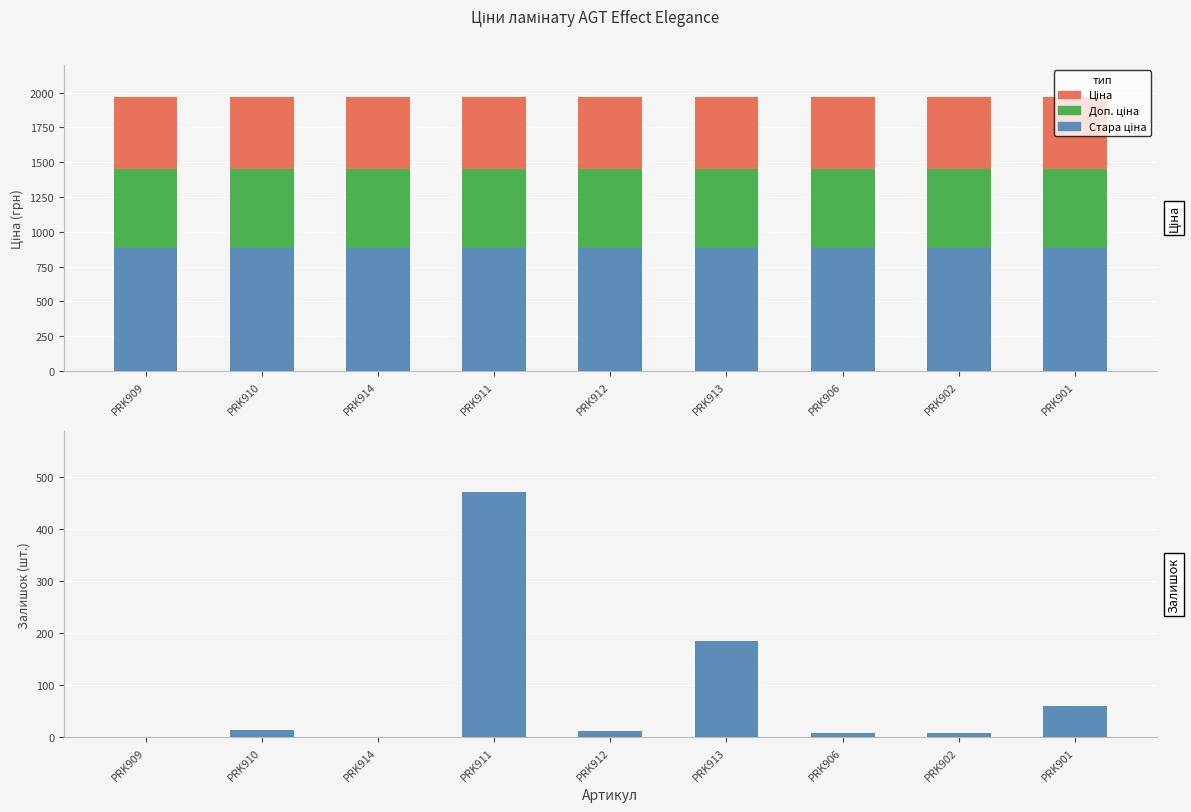

Which series has the largest total across all categories?

Стара ціна